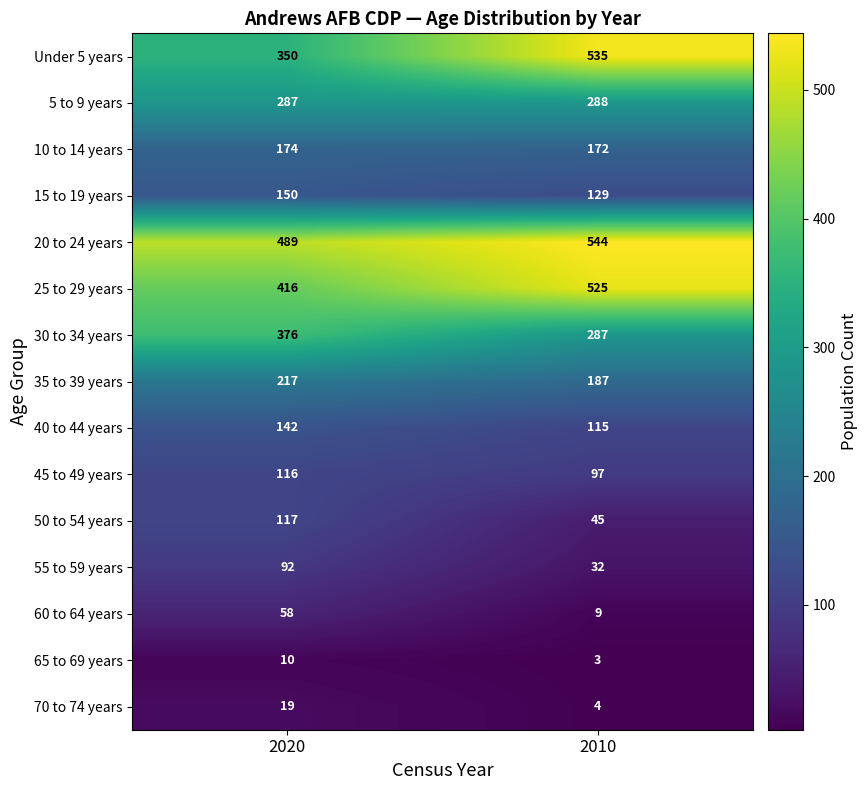

Reading left to right, what are all the values shown in this chart?

Under 5 years: 350	535
5 to 9 years: 287	288
10 to 14 years: 174	172
15 to 19 years: 150	129
20 to 24 years: 489	544
25 to 29 years: 416	525
30 to 34 years: 376	287
35 to 39 years: 217	187
40 to 44 years: 142	115
45 to 49 years: 116	97
50 to 54 years: 117	45
55 to 59 years: 92	32
60 to 64 years: 58	9
65 to 69 years: 10	3
70 to 74 years: 19	4